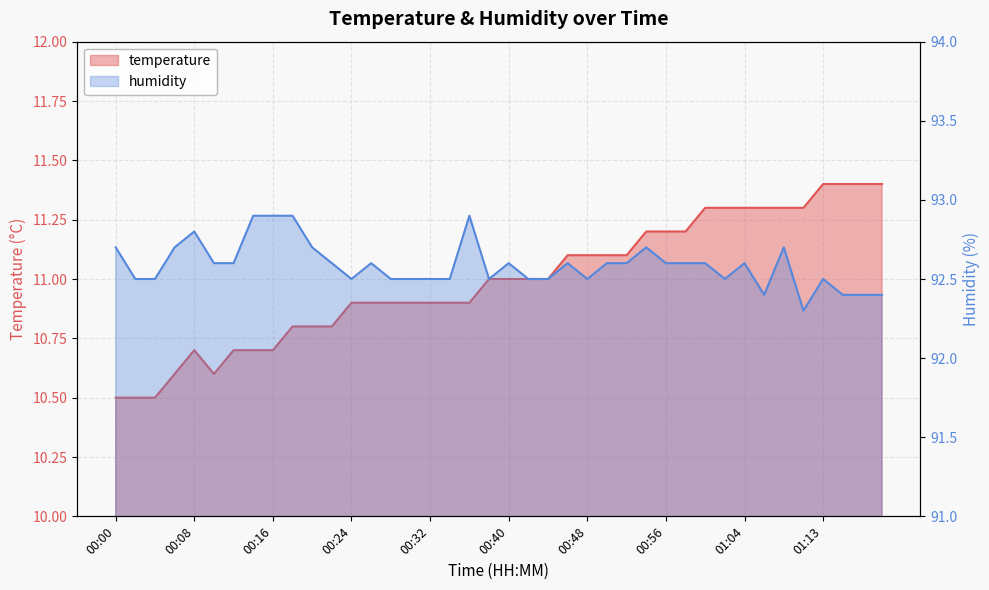

True or false: temperature and humidity cross at least once.

False